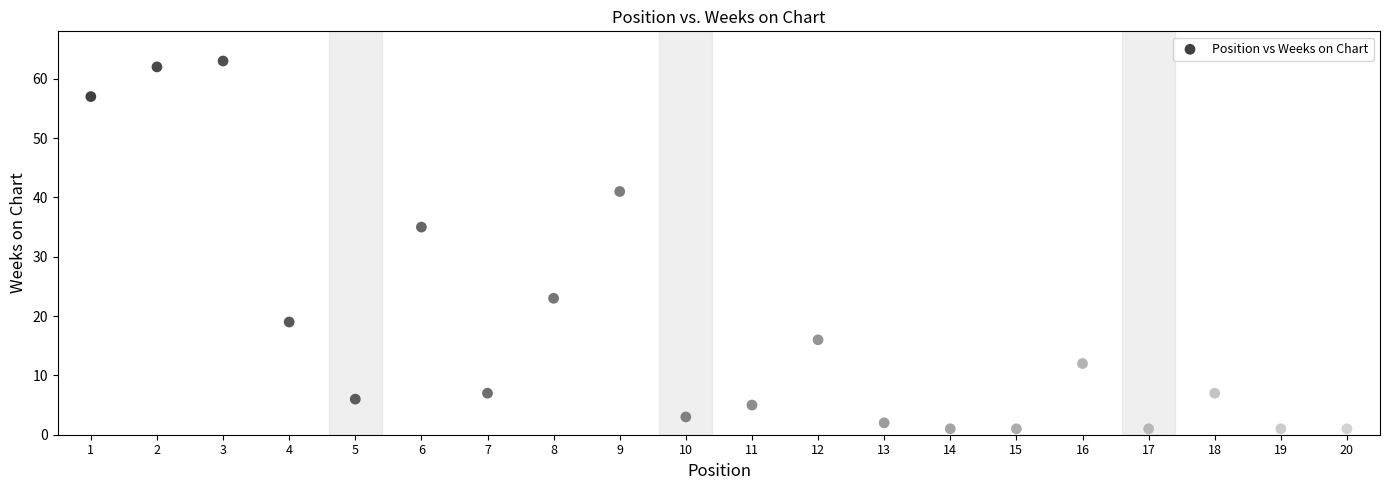

What Y value in the scatter plot is closest to 32?

35